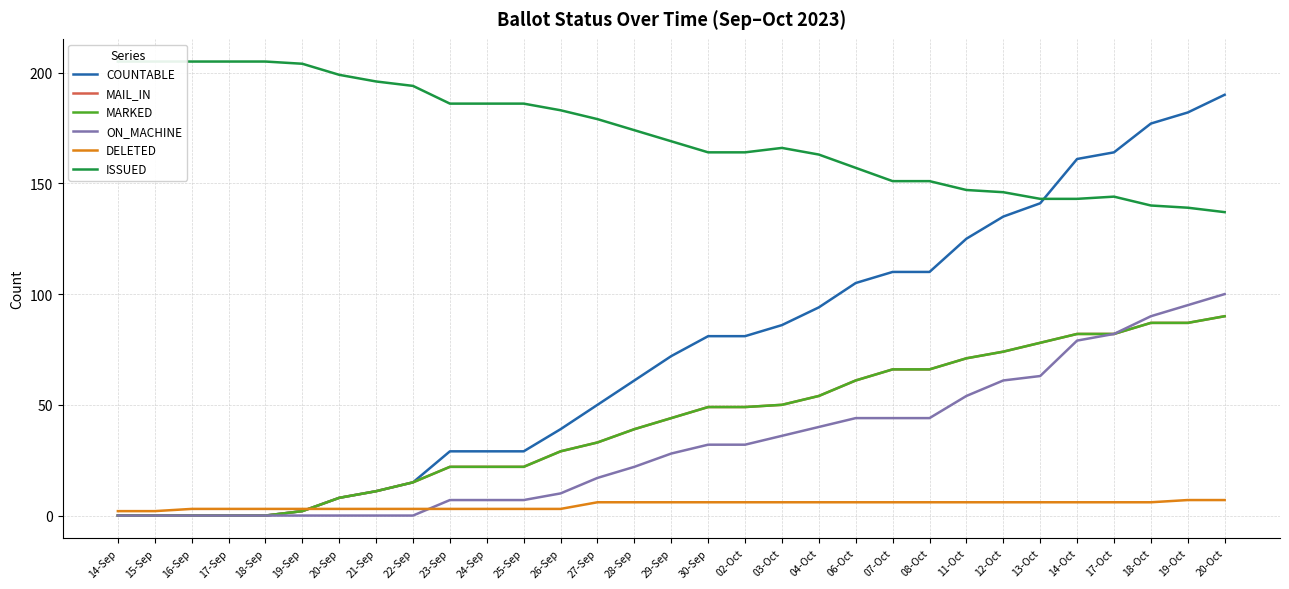

Between 20-Oct and 04-Oct, which is larger?

20-Oct